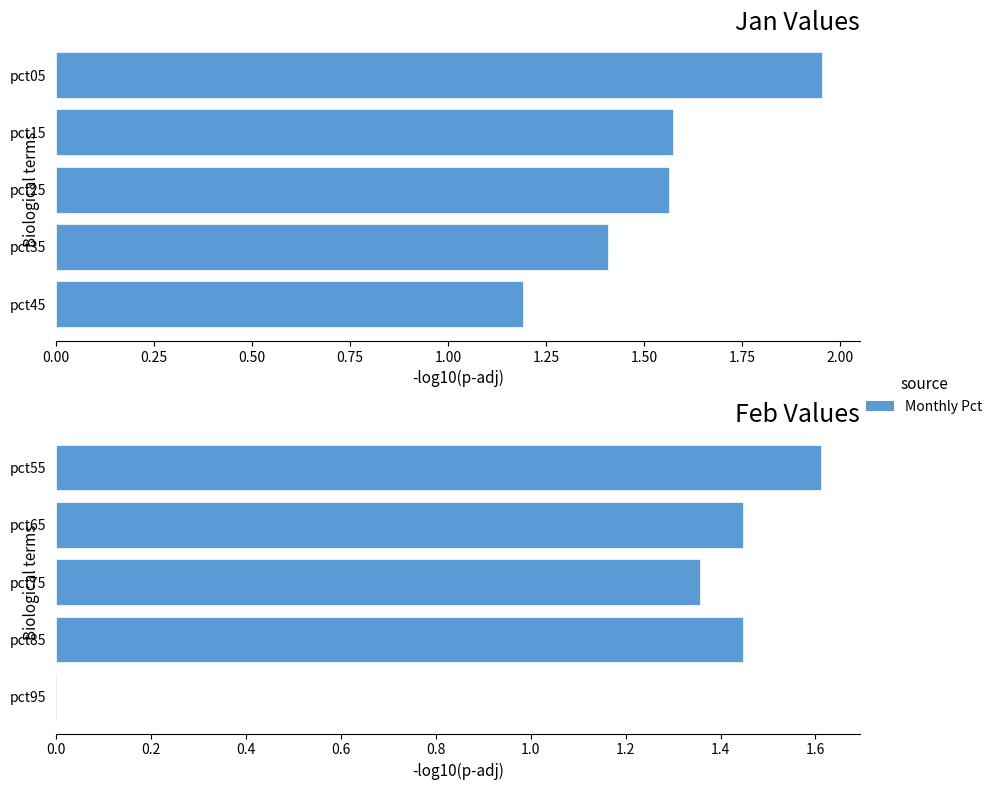

Is the value of Jan at 0.25 greater than the value of Feb at 0.75?

Yes